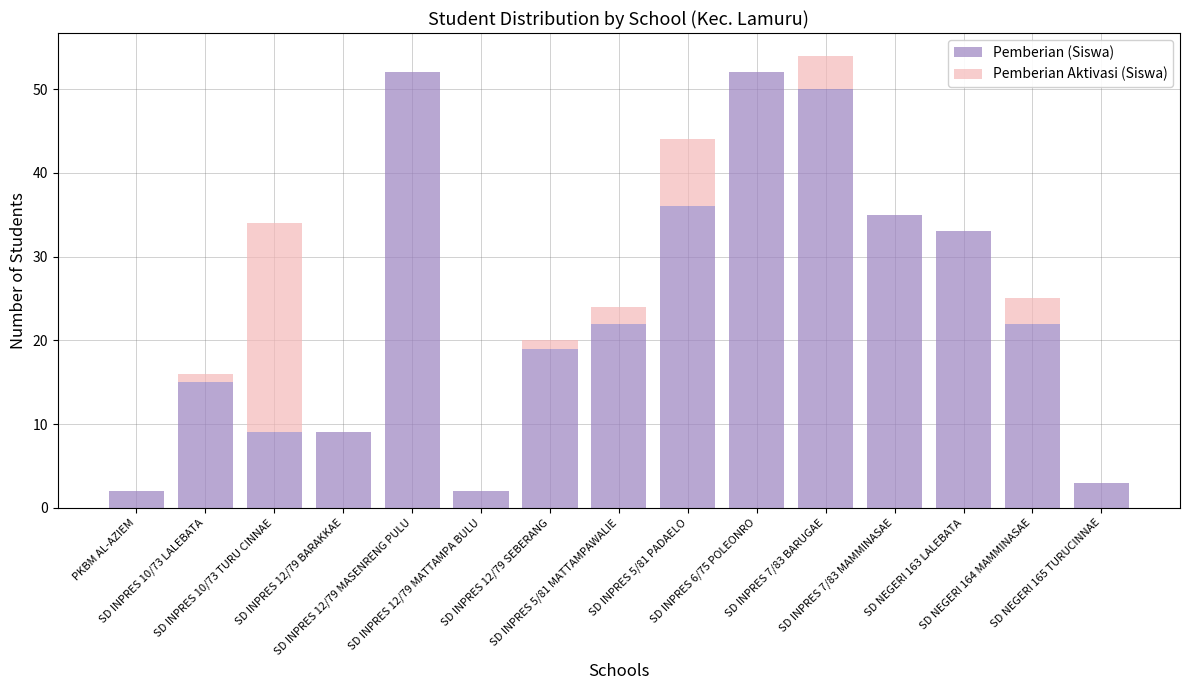

True or false: Pemberian (Siswa) has a value of 10 at SD INPRES 12/79 SEBERANG.

False